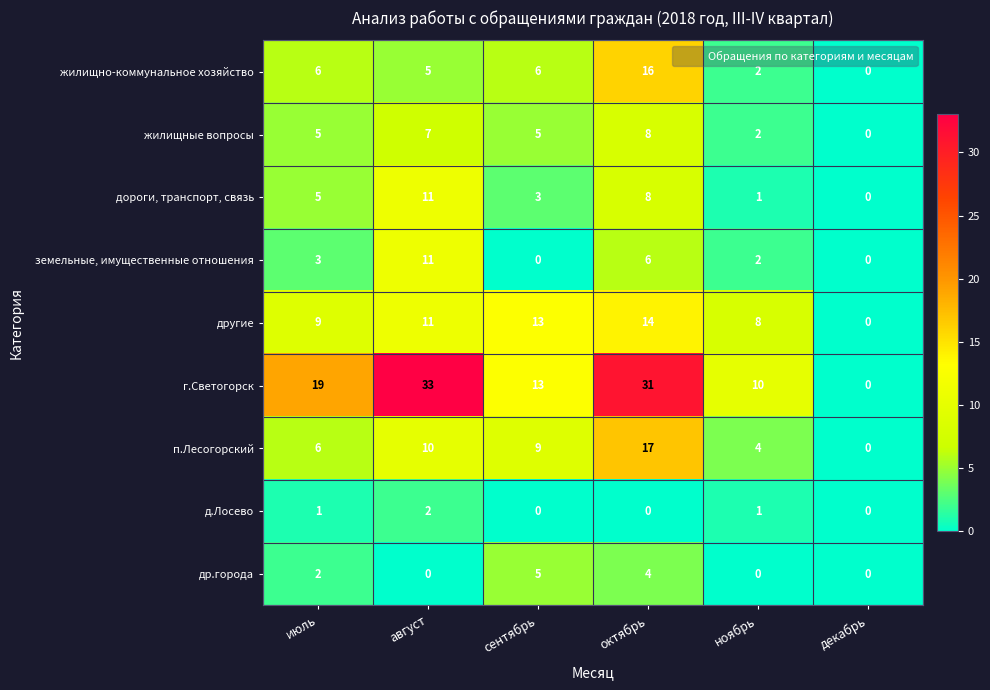

At which category is the sum across all series the highest?

октябрь